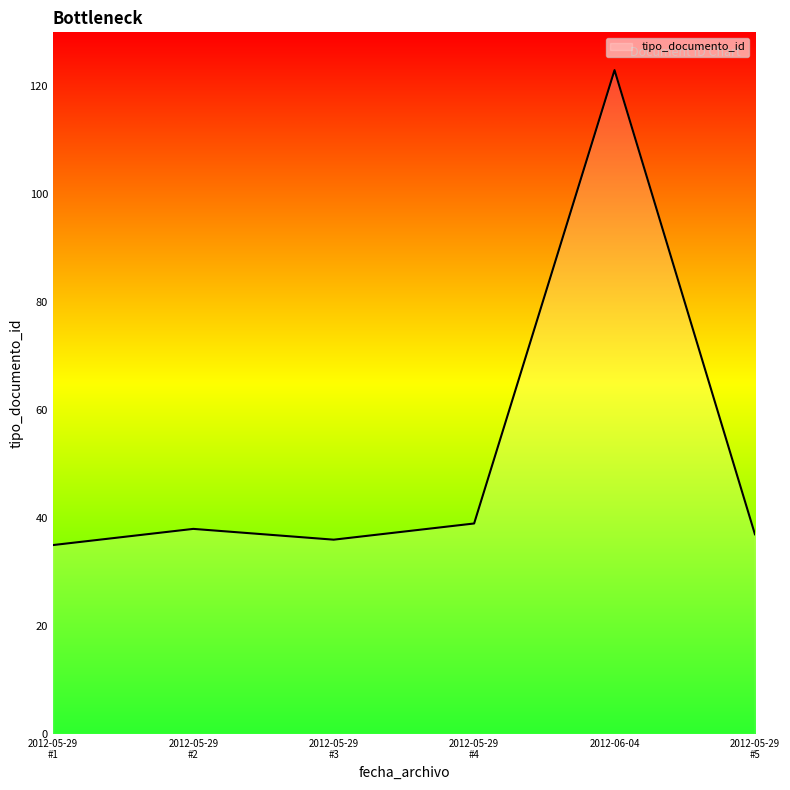

At which category does the chart reach its peak across all series?

2012-06-04